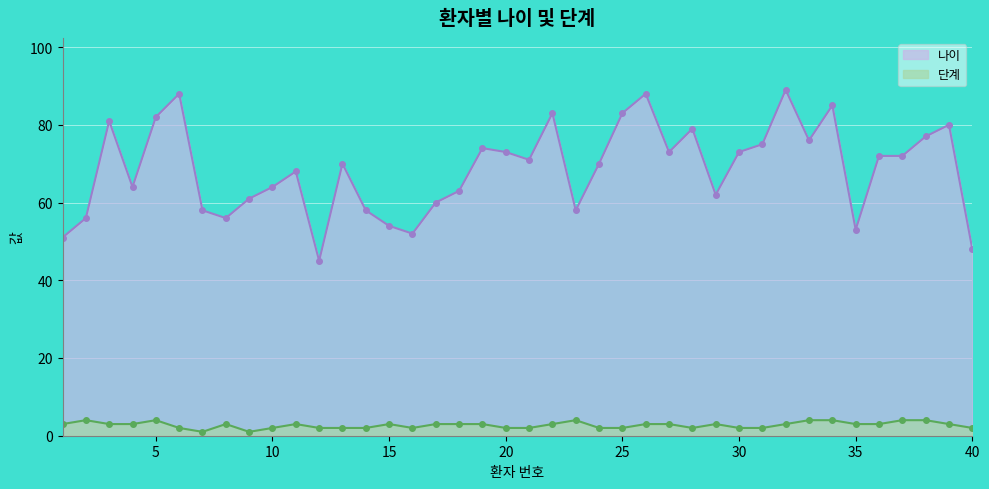

What is the sum of all 단계 values?

109